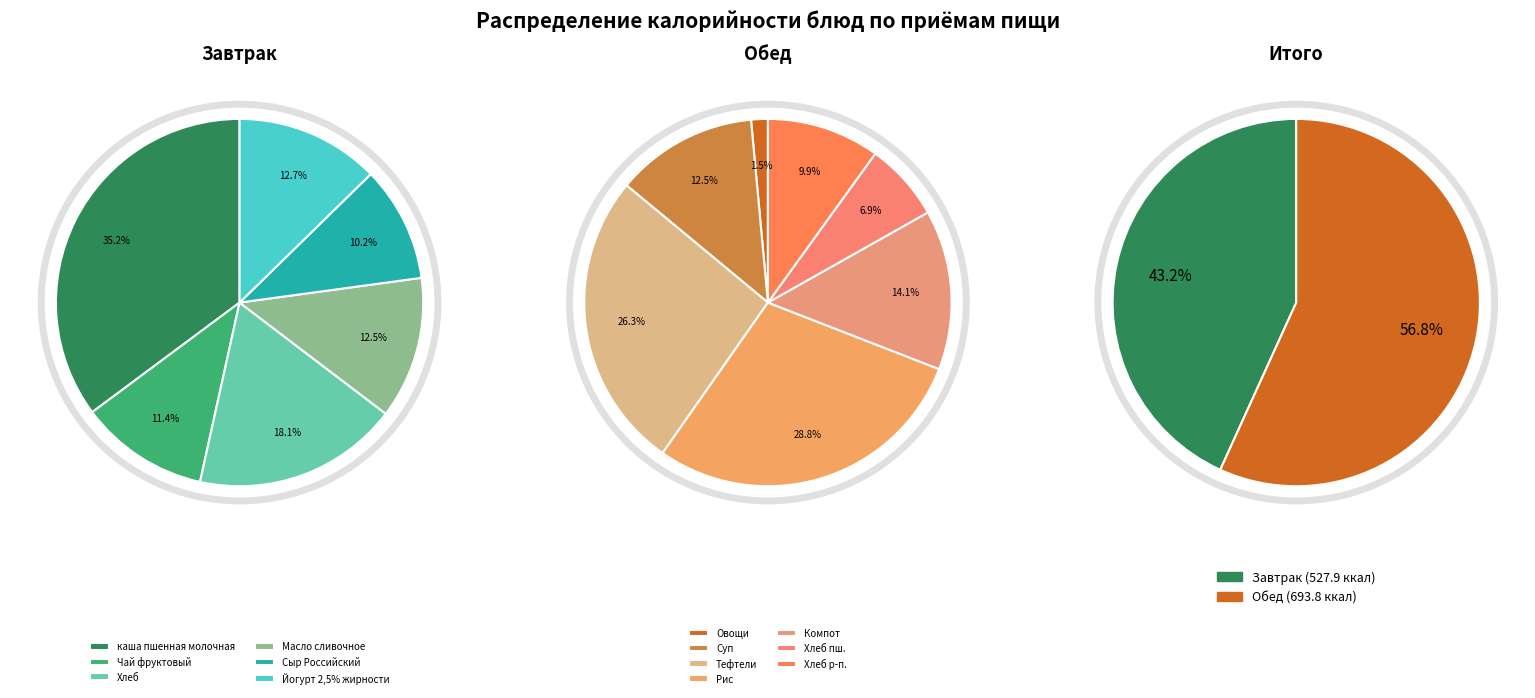

Does Овощи свежие в нарезке account for over 50% of the chart?

No